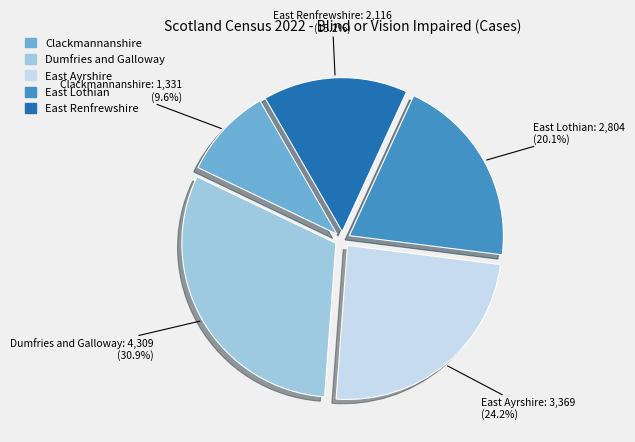

Is there any slice that represents more than half of the pie?

No